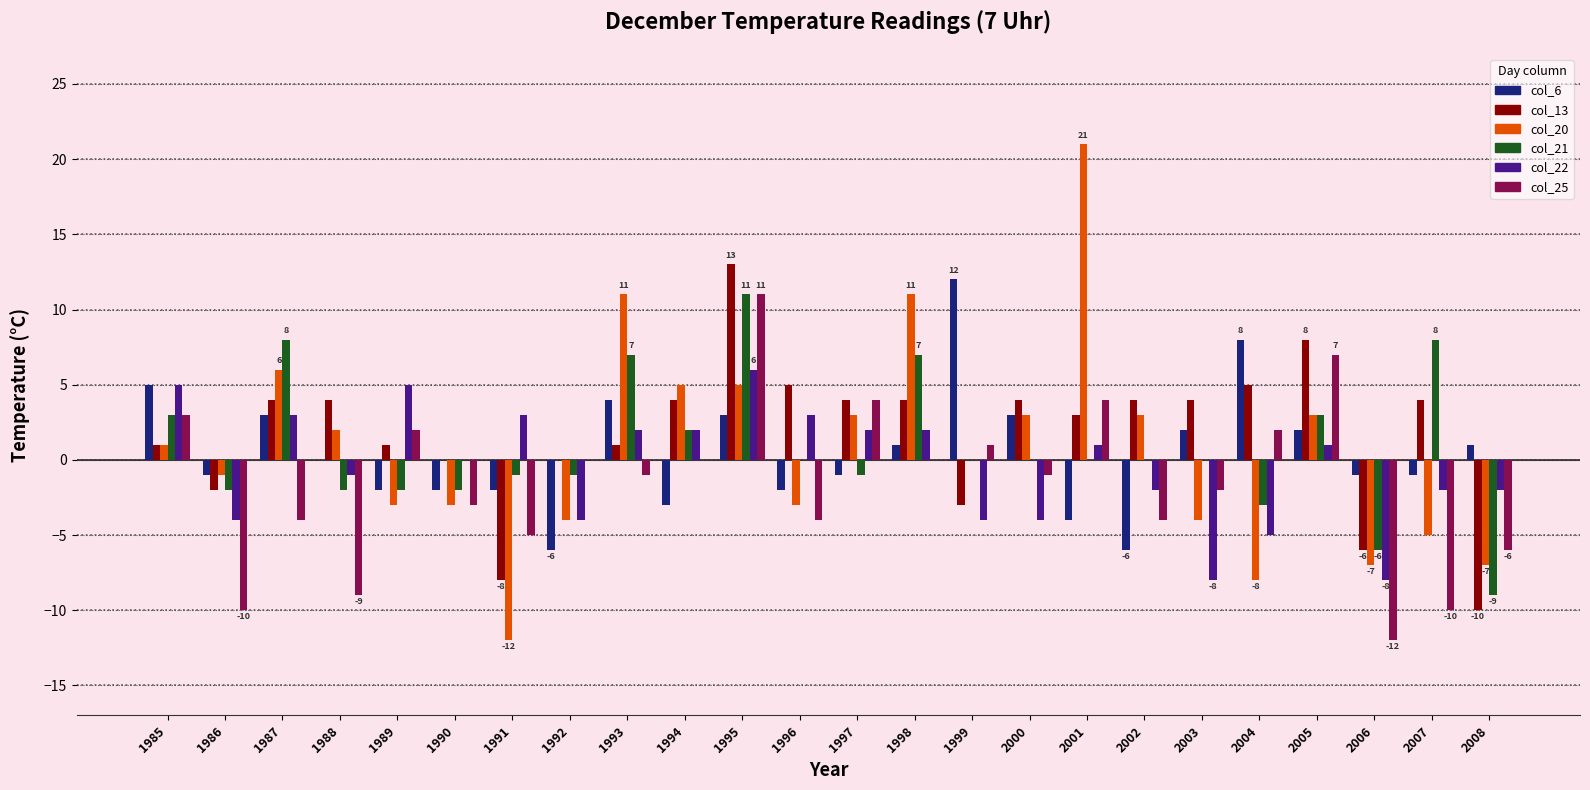

At which category is the sum across all series the highest?

1995